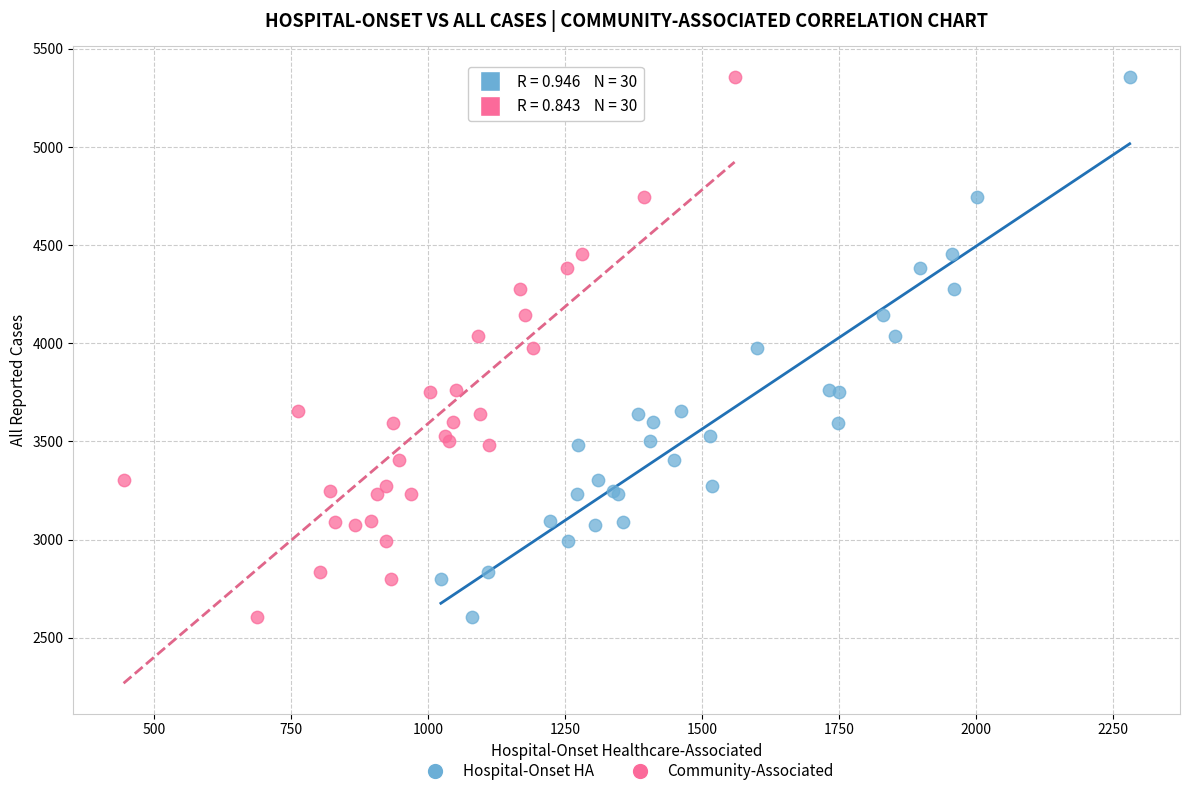

What are all the series names shown in the legend?

Hospital-Onset HA, Community-Associated